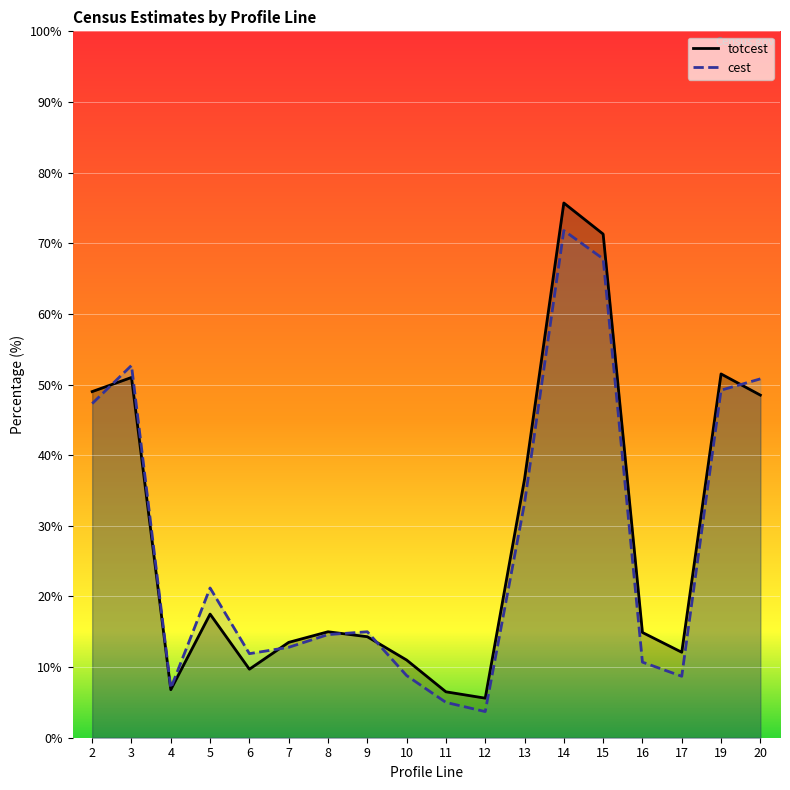

Reading left to right, transcribe all the data shown in this chart.

totcest: 2=49.0	3=51.0	4=6.8	5=17.5	6=9.7	7=13.5	8=15.0	9=14.3	10=11.0	11=6.5	12=5.6	13=36.6	14=75.7	15=71.3	16=14.9	17=12.1	19=51.5	20=48.5
cest: 2=47.3	3=52.7	4=7.0	5=21.2	6=11.9	7=12.8	8=14.6	9=15.0	10=8.8	11=5.0	12=3.7	13=33.2	14=71.8	15=67.8	16=10.7	17=8.7	19=49.2	20=50.8